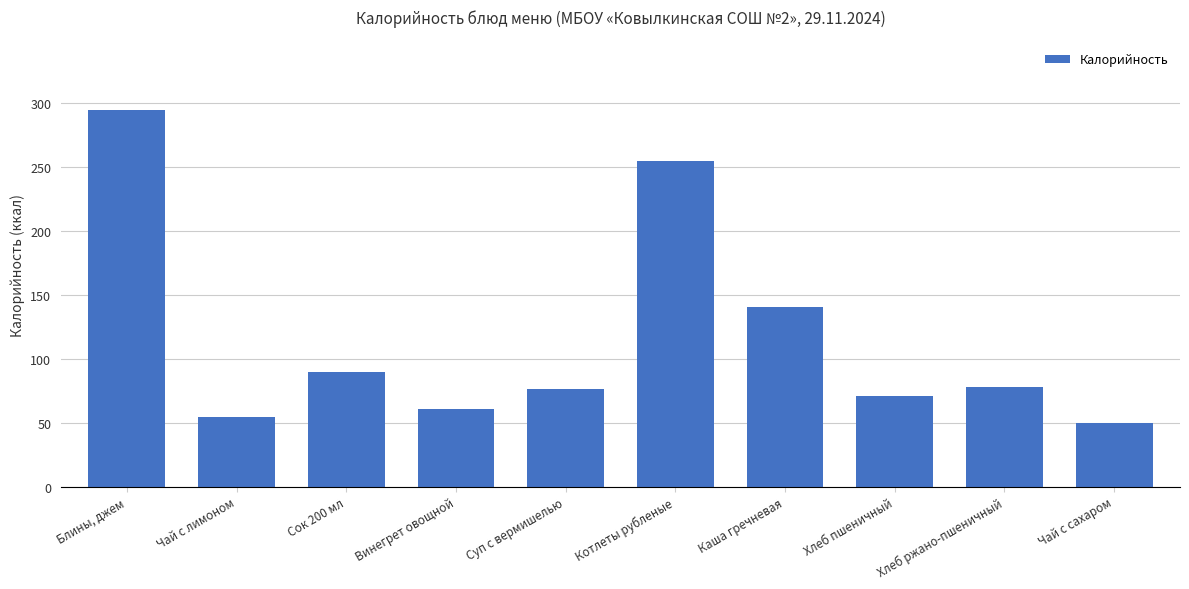

What position from the left is Каша гречневая?

7